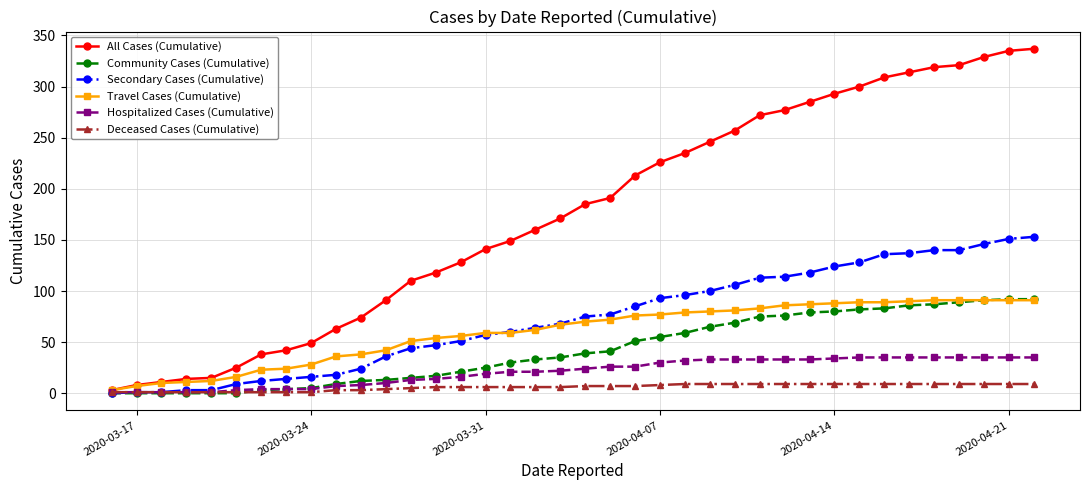

Which series has the widest spread of values?

All Cases (Cumulative)